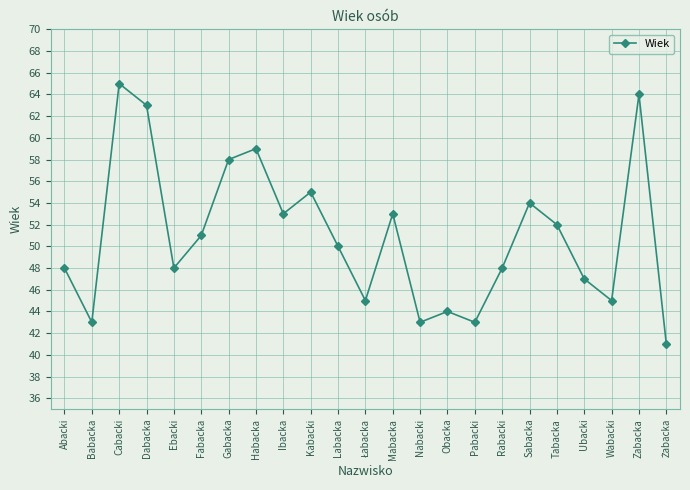

The value at Abacki is 68. True or false?

False